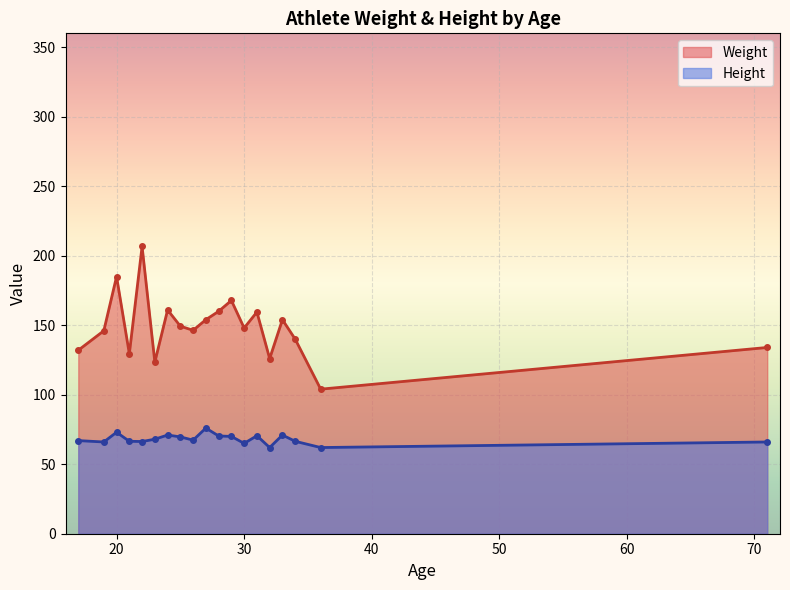

True or false: Height has more than 1 points higher than both neighbors.

True